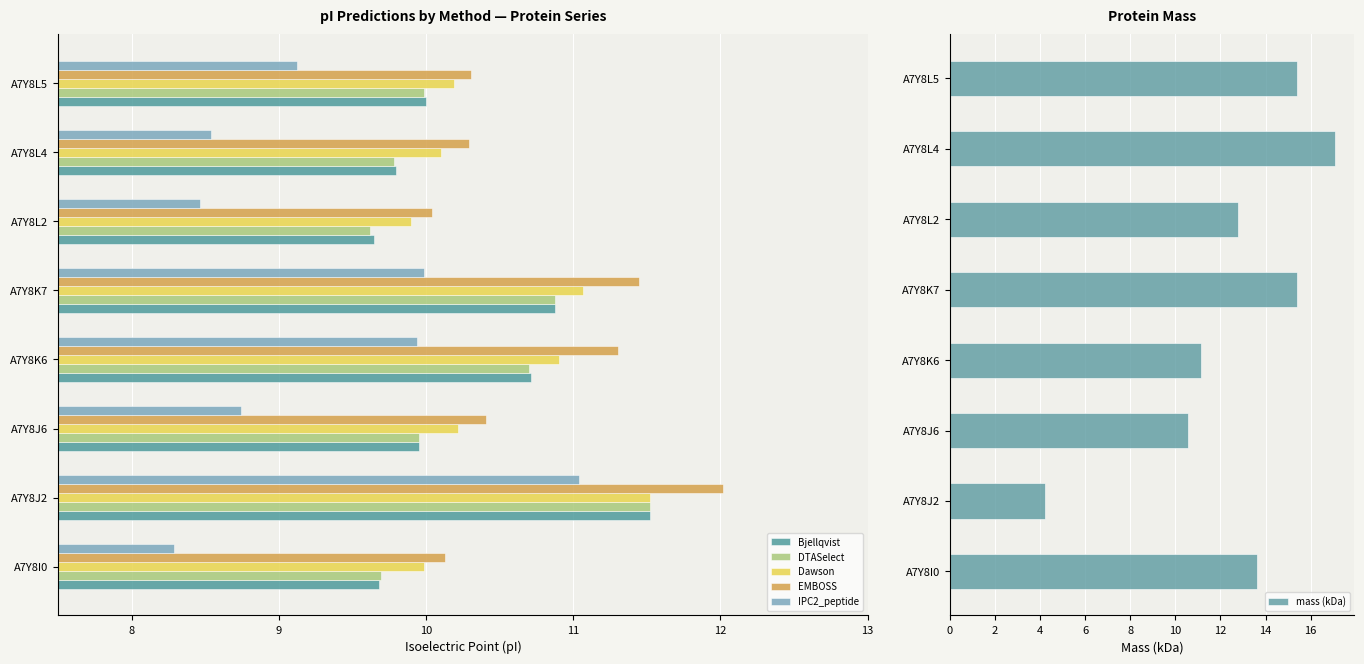

At how many categories does at least one series exceed 10?

8